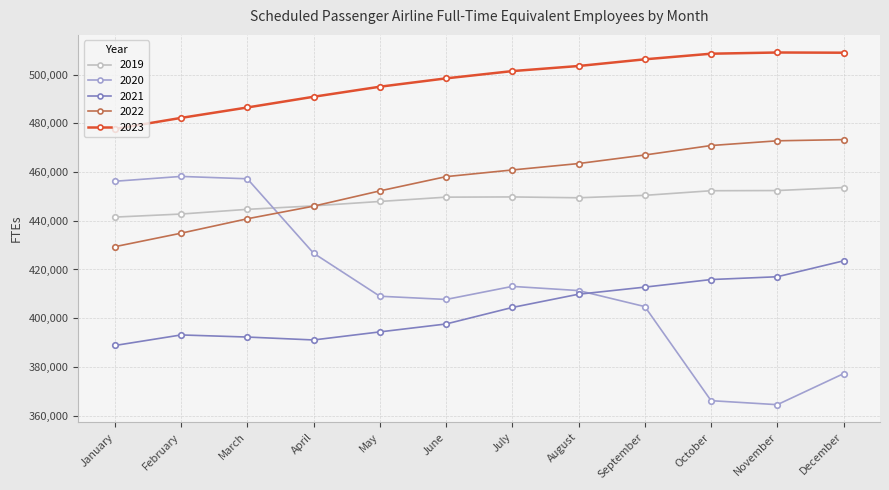

The value of 2023 at September is 782188.1. True or false?

False